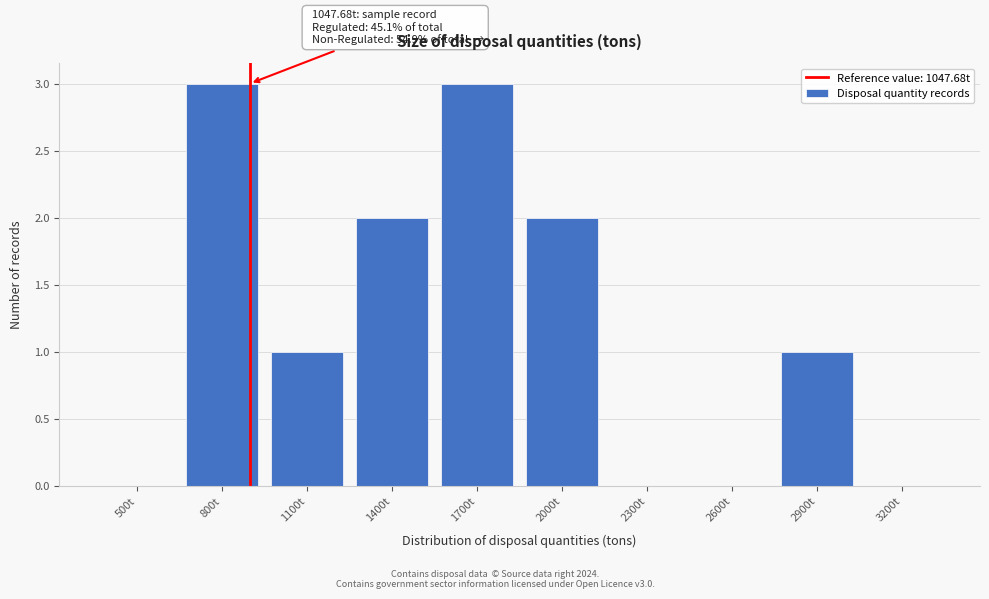

Reading left to right, extract all data points from this chart.

500t=0	800t=3	1100t=1	1400t=2	1700t=3	2000t=2	2300t=0	2600t=0	2900t=1	3200t=0